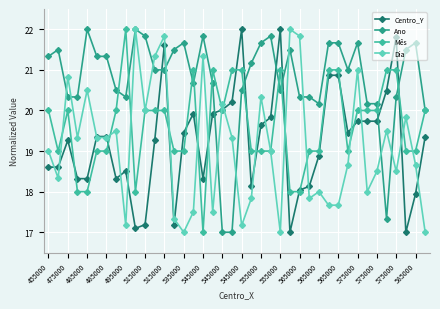

Is this an area chart (filled region under the line)?

No